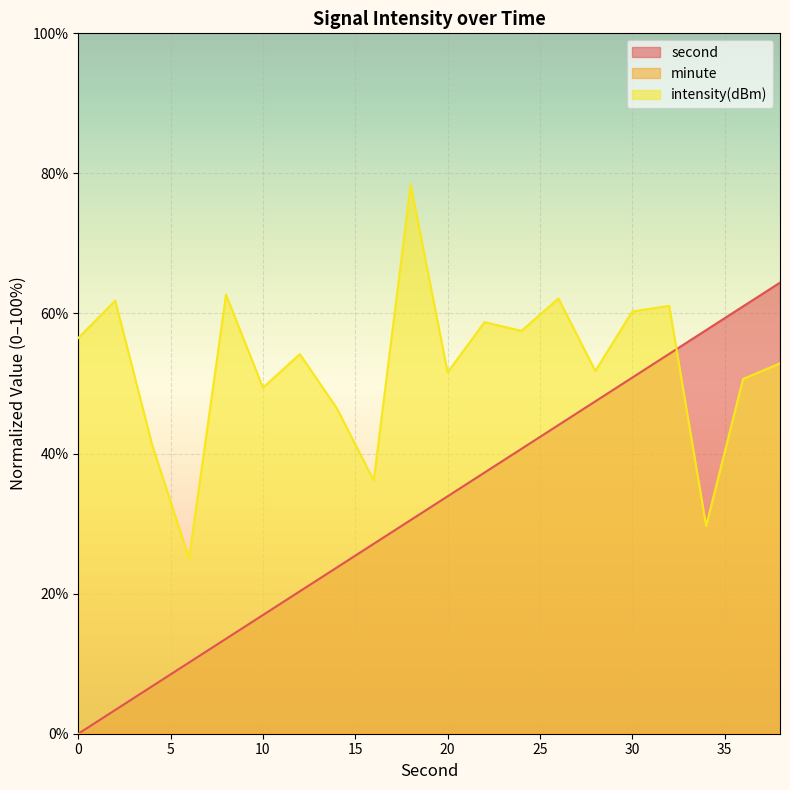

True or false: second and intensity(dBm) intersect in this chart.

True